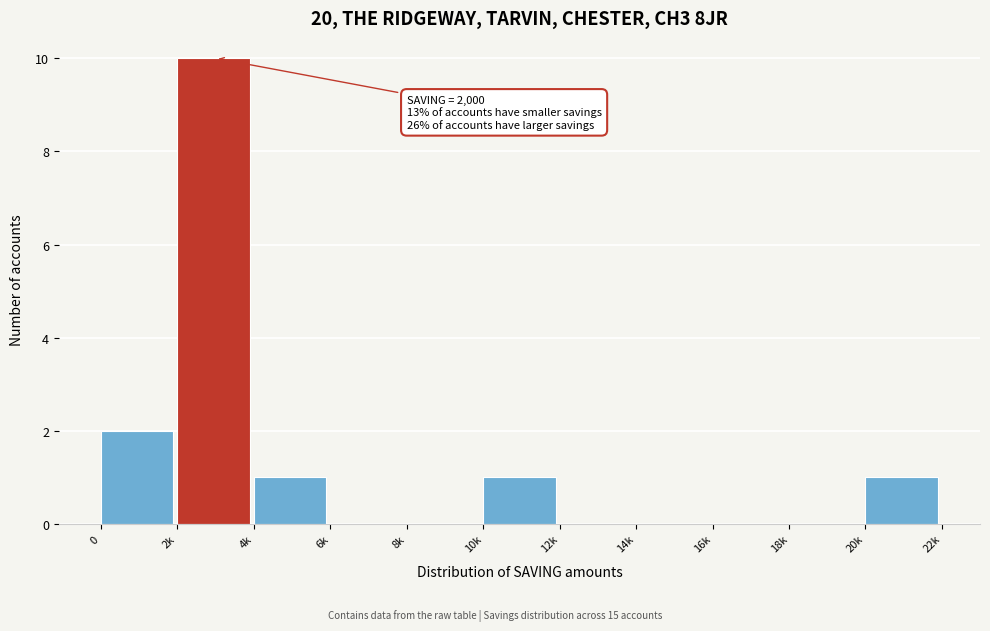

Reading left to right, extract all data points from this chart.

0=2	2k=10	4k=1	6k=0	8k=0	10k=1	12k=0	14k=0	16k=0	18k=0	20k=1